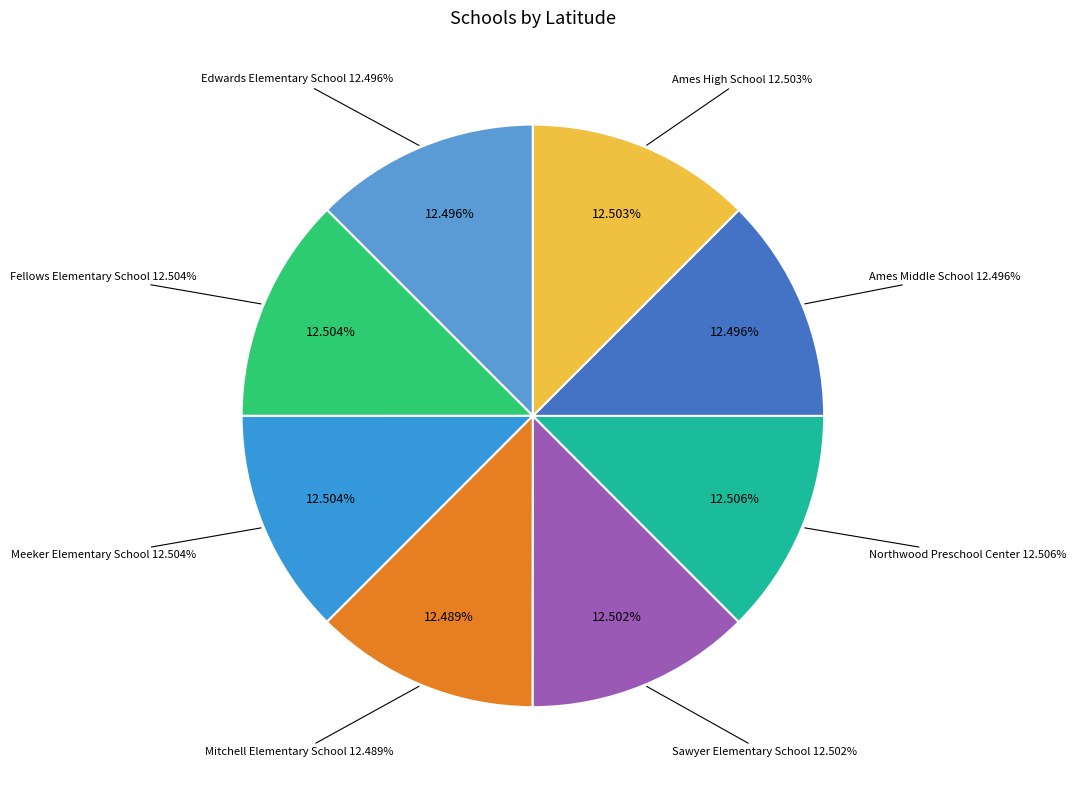

Does Meeker Elementary School account for over 50% of the chart?

No